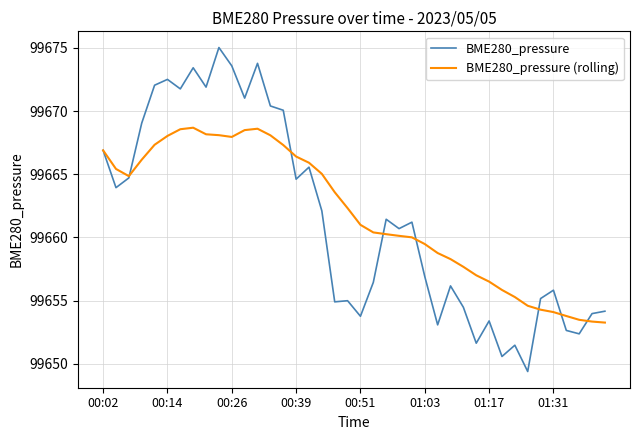

Which series has the largest range (max minus min)?

BME280_pressure